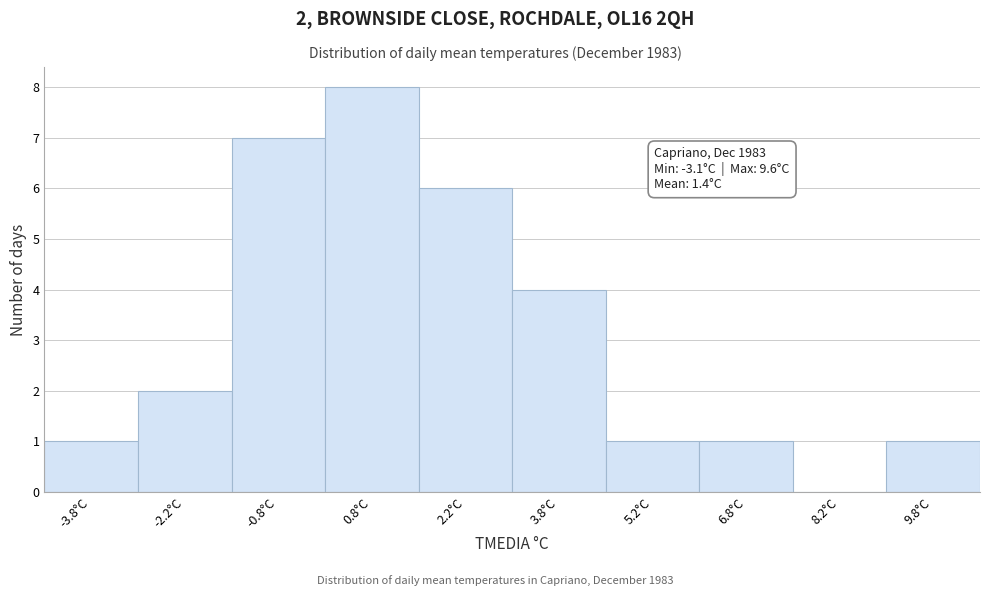

Over which range of the x-axis is the bar tallest?

0.0 to 1.5